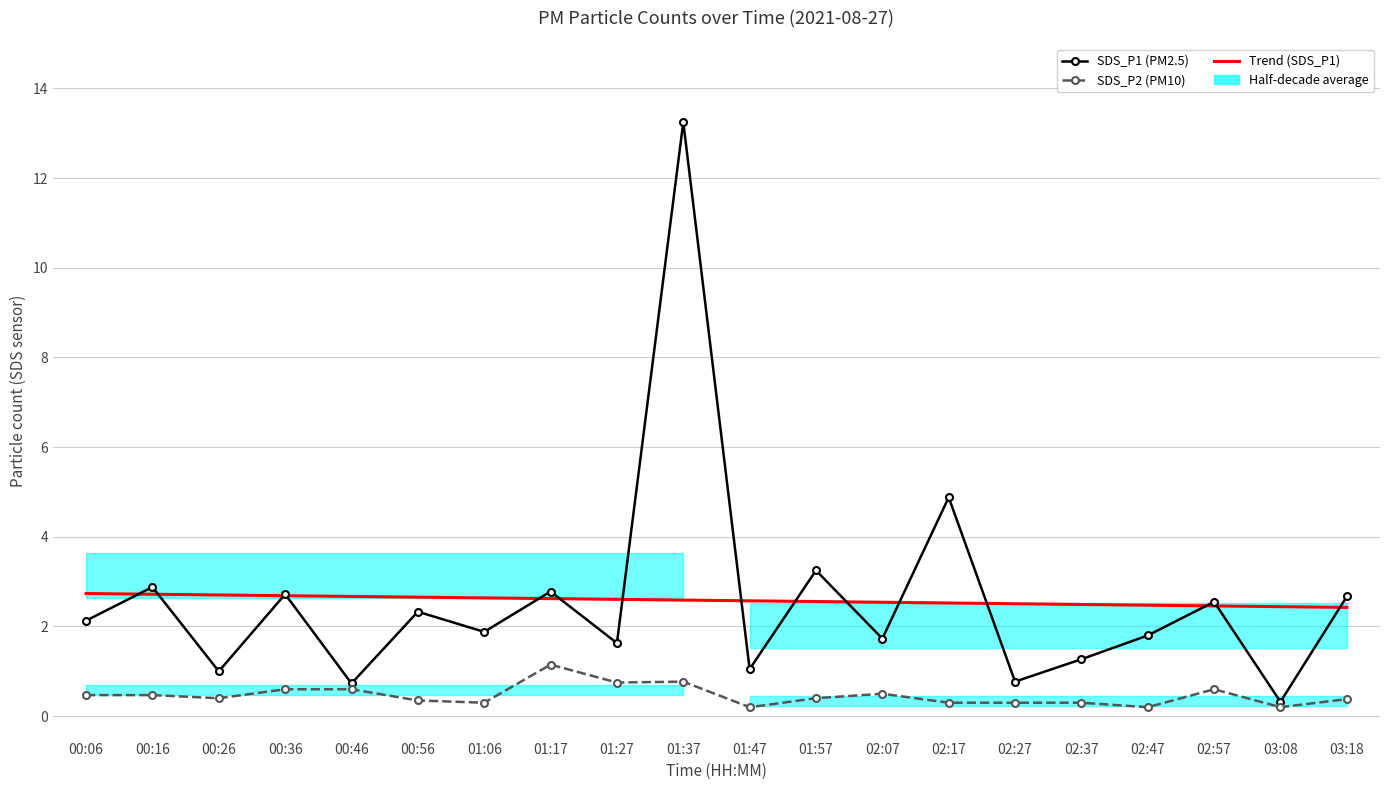

Is this an area chart (filled region under the line)?

No